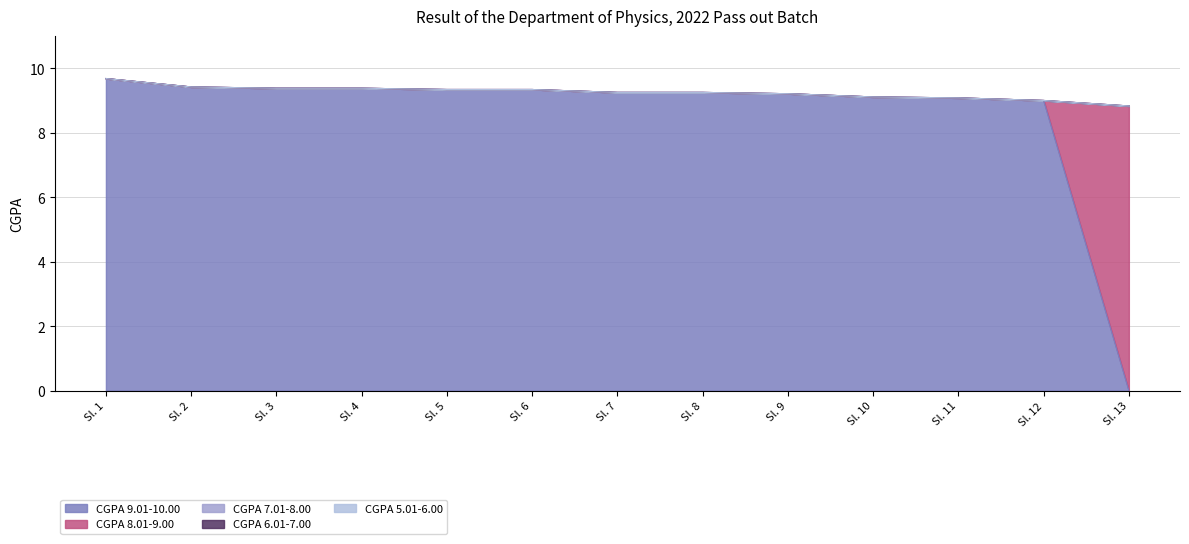

What are all the series names shown in the legend?

CGPA 9.01-10.00, CGPA 8.01-9.00, CGPA 7.01-8.00, CGPA 6.01-7.00, CGPA 5.01-6.00